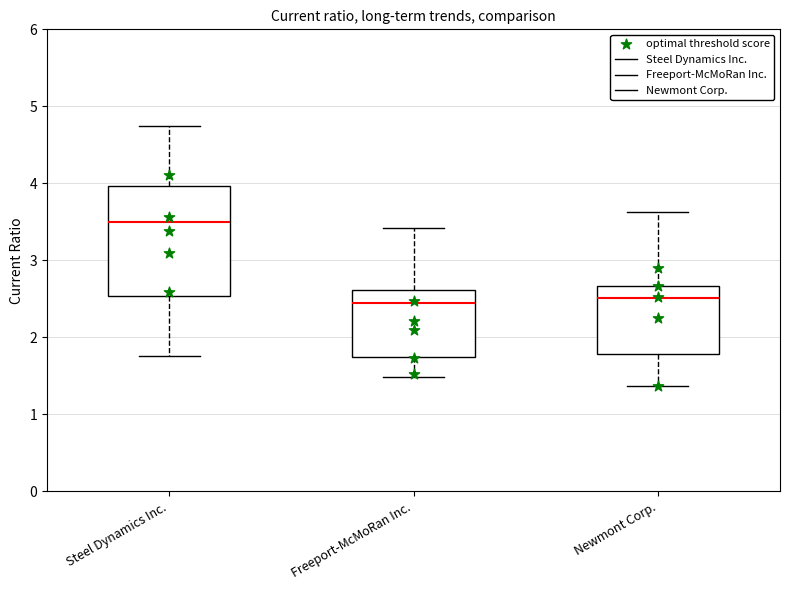

Reading left to right, read every box against the y-axis: the position of its median line, the range the box covers, and the ends of its whiskers. The values are not printed on the chart, so give them approximately, as read against the axis.

Steel Dynamics Inc.: median 3.5, box 2.5 to 4.0, whiskers 1.8 to 4.7
Freeport-McMoRan Inc.: median 2.5, box 1.8 to 2.6, whiskers 1.5 to 3.4
Newmont Corp.: median 2.5, box 1.8 to 2.7, whiskers 1.4 to 3.6